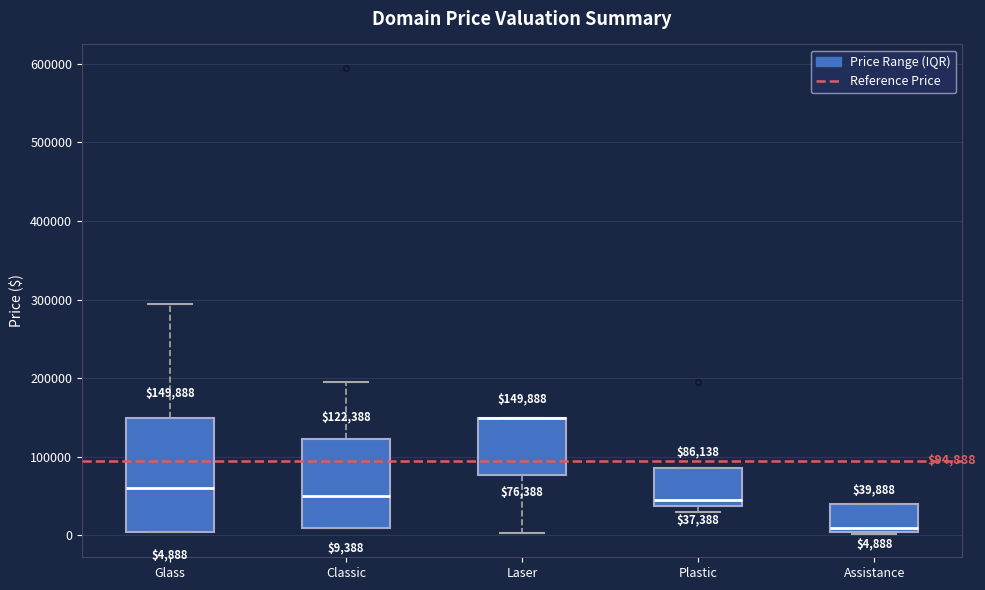

Which box is the tallest, from its lower edge to its upper edge?

Glass